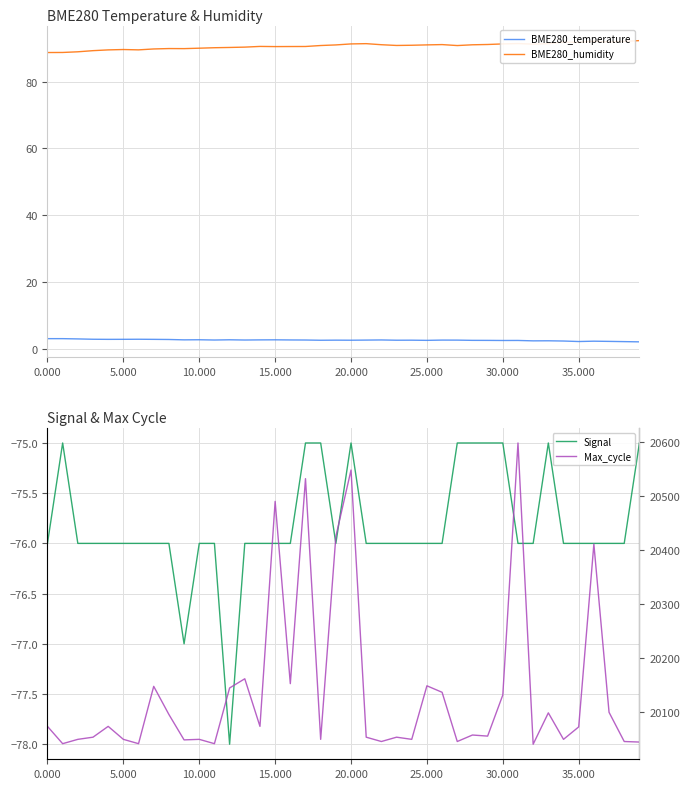

Which series changed the most between 11 and 26?

Max_cycle